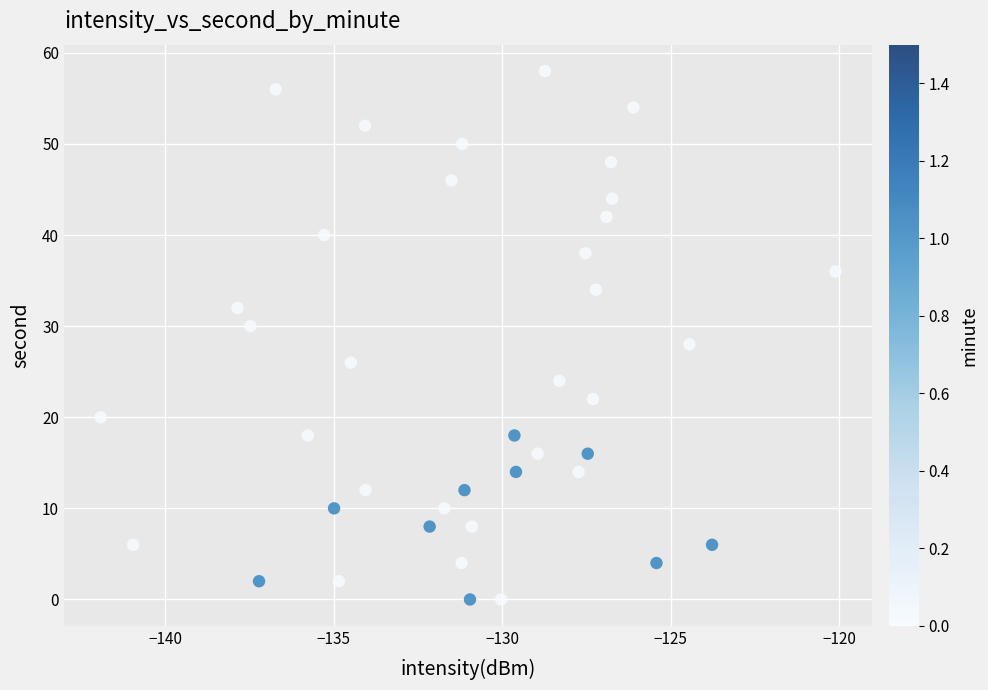

What is the range of Y values (max minus min)?

58